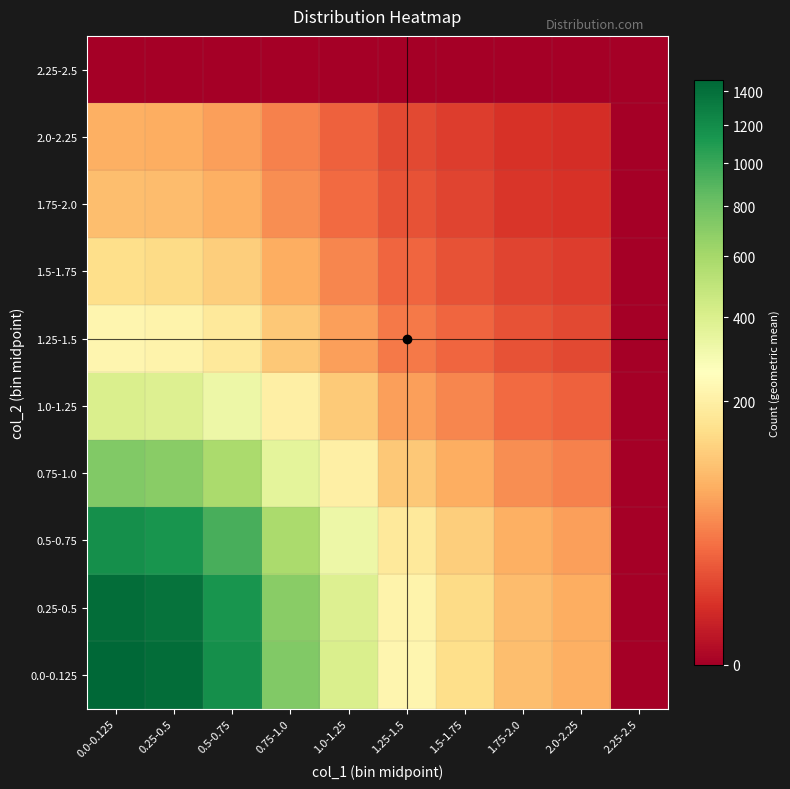

Reading right to left, transcribe all the data shown in this chart.

0.0-0.125: 2.25-2.5=0.0	2.0-2.25=76.7	1.75-2.0=93.9	1.5-1.75=148.5	1.25-1.5=223.6	1.0-1.25=403.9	0.75-1.0=727.5	0.5-0.75=1179.2	0.25-0.5=1421.2	0.0-0.125=1470.0
0.25-0.5: 2.25-2.5=0.0	2.0-2.25=74.1	1.75-2.0=90.8	1.5-1.75=143.6	1.25-1.5=216.1	1.0-1.25=390.5	0.75-1.0=703.3	0.5-0.75=1140.1	0.25-0.5=1374.0	0.0-0.125=1421.2
0.5-0.75: 2.25-2.5=0.0	2.0-2.25=61.5	1.75-2.0=75.3	1.5-1.75=119.1	1.25-1.5=179.3	1.0-1.25=324.0	0.75-1.0=583.6	0.5-0.75=946.0	0.25-0.5=1140.1	0.0-0.125=1179.2
0.75-1.0: 2.25-2.5=0.0	2.0-2.25=37.9	1.75-2.0=46.5	1.5-1.75=73.5	1.25-1.5=110.6	1.0-1.25=199.9	0.75-1.0=360.0	0.5-0.75=583.6	0.25-0.5=703.3	0.0-0.125=727.5
1.0-1.25: 2.25-2.5=0.0	2.0-2.25=21.1	1.75-2.0=25.8	1.5-1.75=40.8	1.25-1.5=61.4	1.0-1.25=111.0	0.75-1.0=199.9	0.5-0.75=324.0	0.25-0.5=390.5	0.0-0.125=403.9
1.25-1.5: 2.25-2.5=0.0	2.0-2.25=11.7	1.75-2.0=14.3	1.5-1.75=22.6	1.25-1.5=34.0	1.0-1.25=61.4	0.75-1.0=110.6	0.5-0.75=179.3	0.25-0.5=216.1	0.0-0.125=223.6
1.5-1.75: 2.25-2.5=0.0	2.0-2.25=7.7	1.75-2.0=9.5	1.5-1.75=15.0	1.25-1.5=22.6	1.0-1.25=40.8	0.75-1.0=73.5	0.5-0.75=119.1	0.25-0.5=143.6	0.0-0.125=148.5
1.75-2.0: 2.25-2.5=0.0	2.0-2.25=4.9	1.75-2.0=6.0	1.5-1.75=9.5	1.25-1.5=14.3	1.0-1.25=25.8	0.75-1.0=46.5	0.5-0.75=75.3	0.25-0.5=90.8	0.0-0.125=93.9
2.0-2.25: 2.25-2.5=0.0	2.0-2.25=4.0	1.75-2.0=4.9	1.5-1.75=7.7	1.25-1.5=11.7	1.0-1.25=21.1	0.75-1.0=37.9	0.5-0.75=61.5	0.25-0.5=74.1	0.0-0.125=76.7
2.25-2.5: 2.25-2.5=0.0	2.0-2.25=0.0	1.75-2.0=0.0	1.5-1.75=0.0	1.25-1.5=0.0	1.0-1.25=0.0	0.75-1.0=0.0	0.5-0.75=0.0	0.25-0.5=0.0	0.0-0.125=0.0